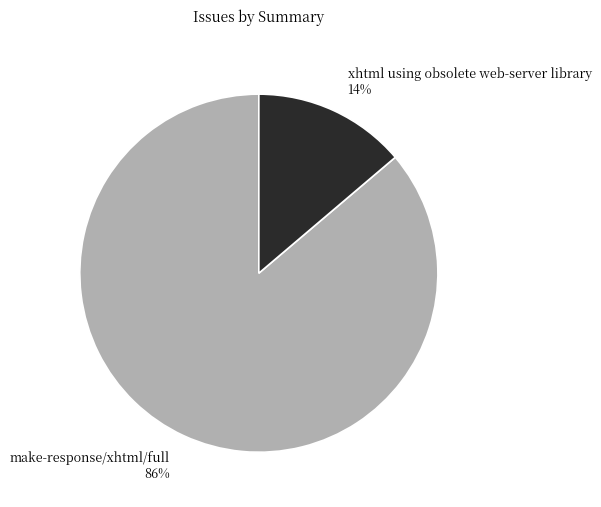

To the nearest percent, what is the combined percentage of make-response/xhtml/full and xhtml using obsolete web-server library?

100%